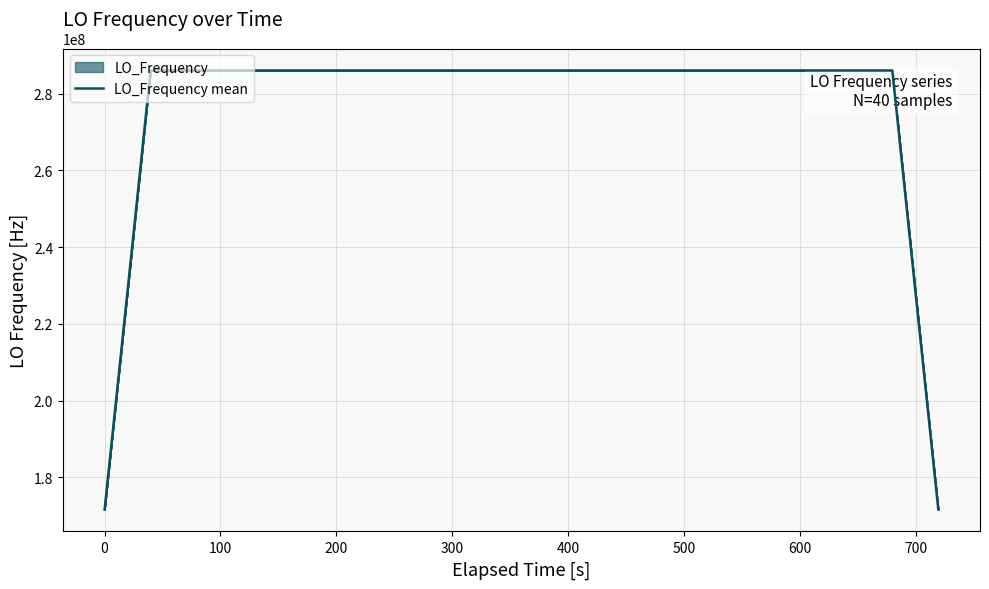

Is it true that the value at 600 is 502942749.4?

False